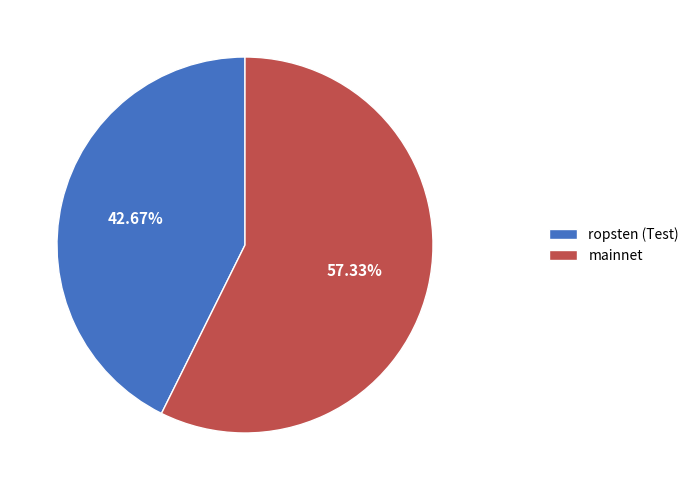

Which has a higher value, mainnet or ropsten (Test)?

mainnet